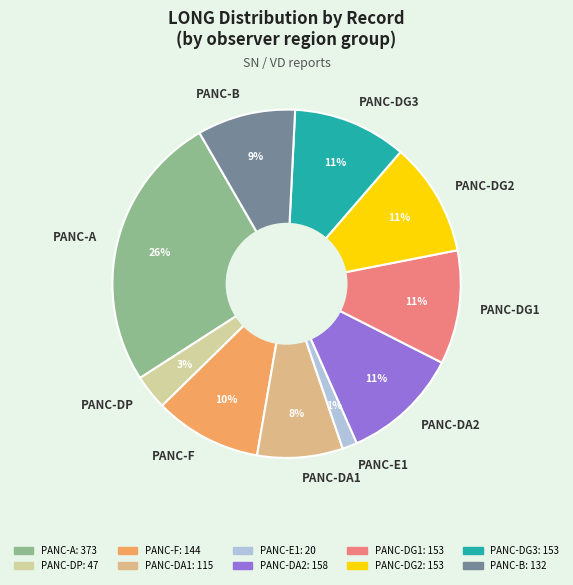

Between PANC-DA1 and PANC-DG2, which is larger?

PANC-DG2